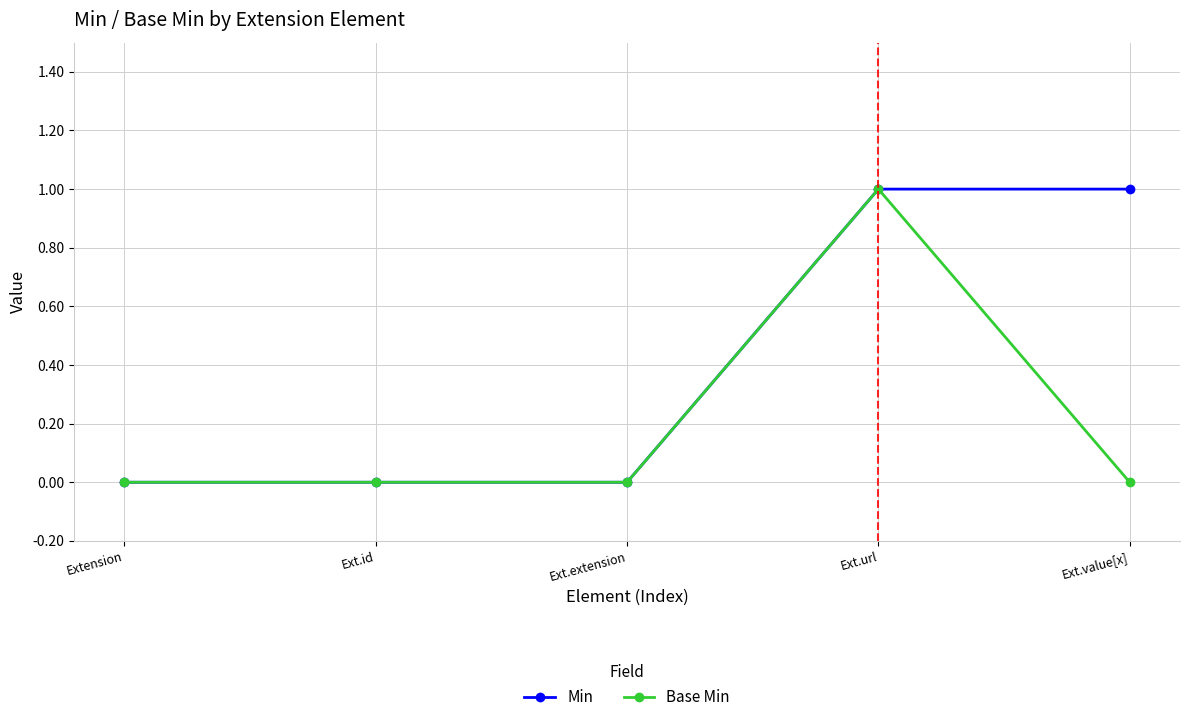

Which series has the largest total across all categories?

Min